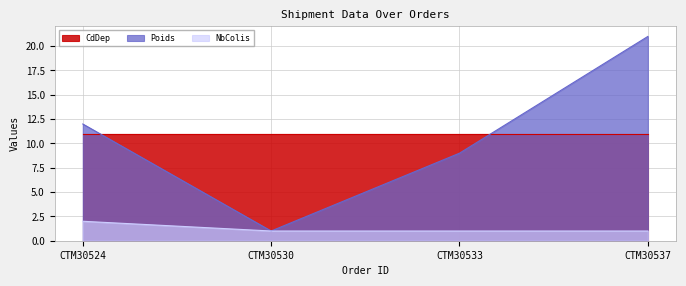

Where is Poids nearest to the value 11?

CTM30524